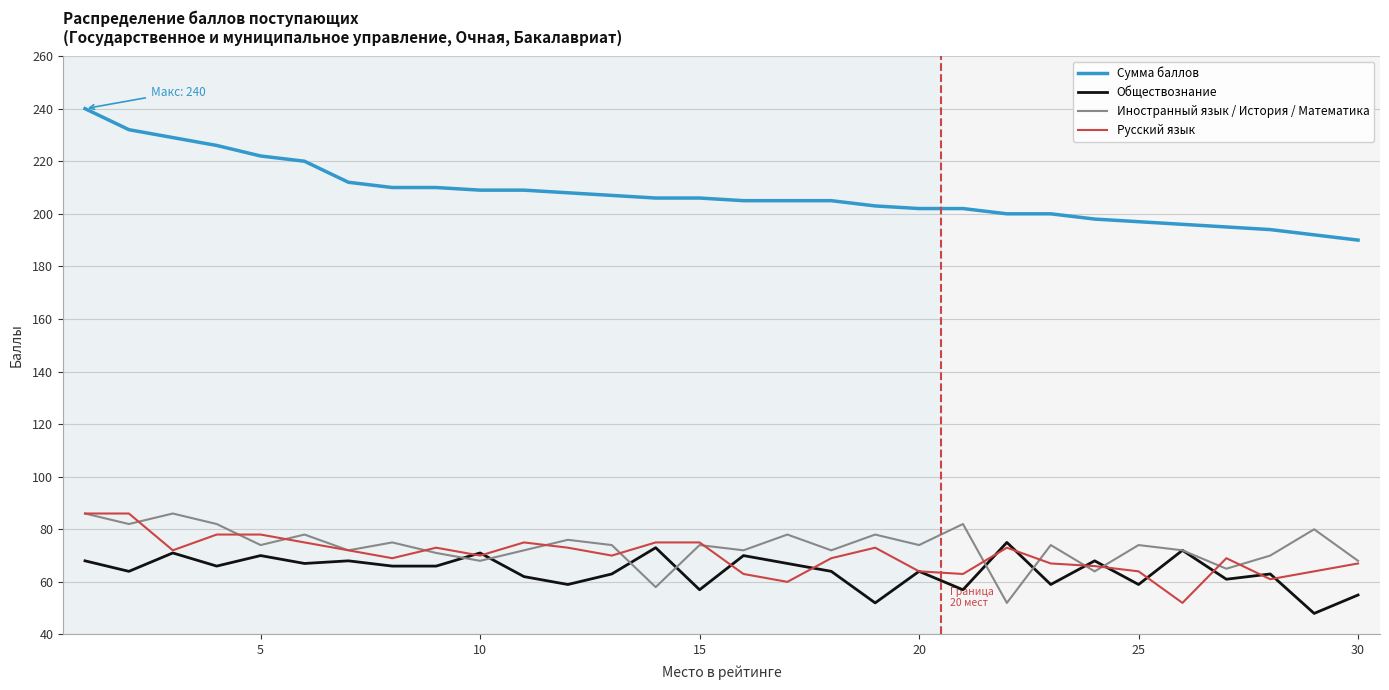

Which series has the widest spread of values?

Сумма баллов